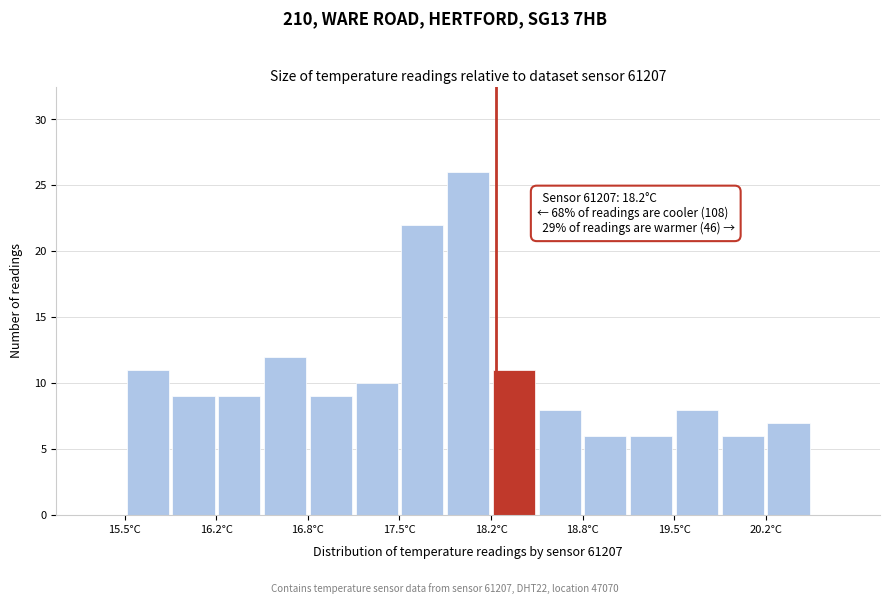

Around what value on the x-axis is the tallest bar? Give the approximate position of its centre, as read against the axis.

18.0